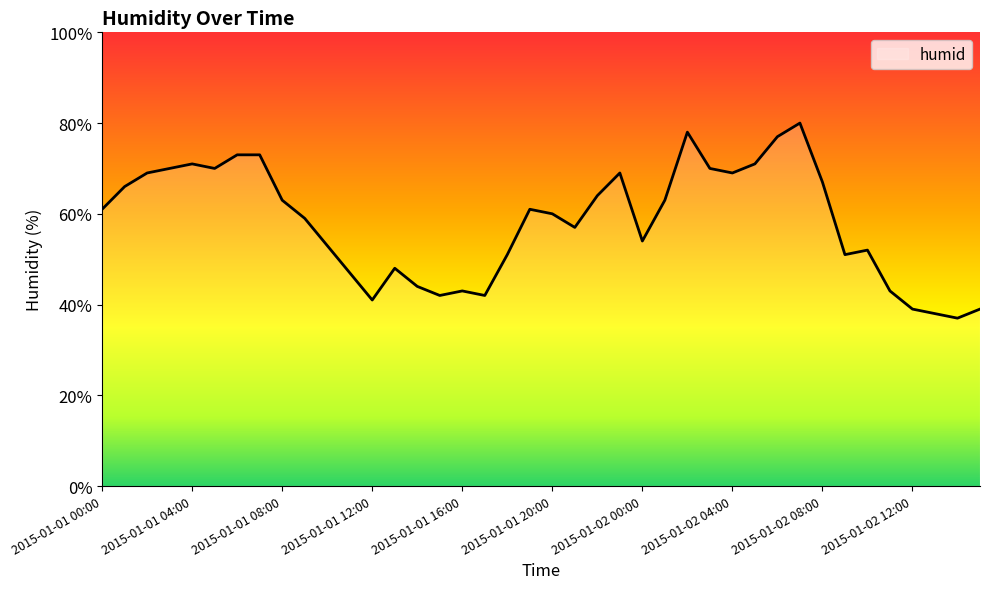

Reading left to right, extract all data points from this chart.

2015-01-01 00:00=61	2015-01-01 01:00=66	2015-01-01 02:00=69	2015-01-01 03:00=70	2015-01-01 04:00=71	2015-01-01 05:00=70	2015-01-01 06:00=73	2015-01-01 07:00=73	2015-01-01 08:00=63	2015-01-01 09:00=59	2015-01-01 10:00=53	2015-01-01 11:00=47	2015-01-01 12:00=41	2015-01-01 13:00=48	2015-01-01 14:00=44	2015-01-01 15:00=42	2015-01-01 16:00=43	2015-01-01 17:00=42	2015-01-01 18:00=51	2015-01-01 19:00=61	2015-01-01 20:00=60	2015-01-01 21:00=57	2015-01-01 22:00=64	2015-01-01 23:00=69	2015-01-02 00:00=54	2015-01-02 01:00=63	2015-01-02 02:00=78	2015-01-02 03:00=70	2015-01-02 04:00=69	2015-01-02 05:00=71	2015-01-02 06:00=77	2015-01-02 07:00=80	2015-01-02 08:00=67	2015-01-02 09:00=51	2015-01-02 10:00=52	2015-01-02 11:00=43	2015-01-02 12:00=39	2015-01-02 13:00=38	2015-01-02 14:00=37	2015-01-02 15:00=39